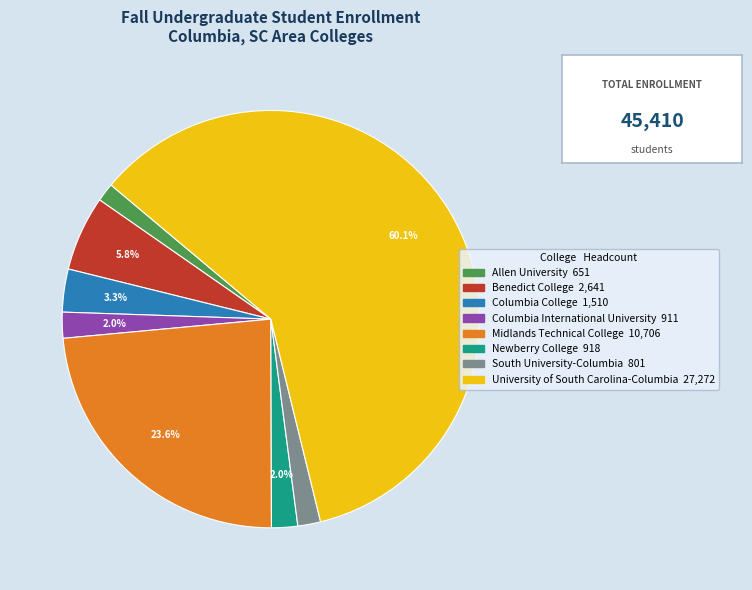

How much of the chart is everything except Midlands Technical College?

76.4%